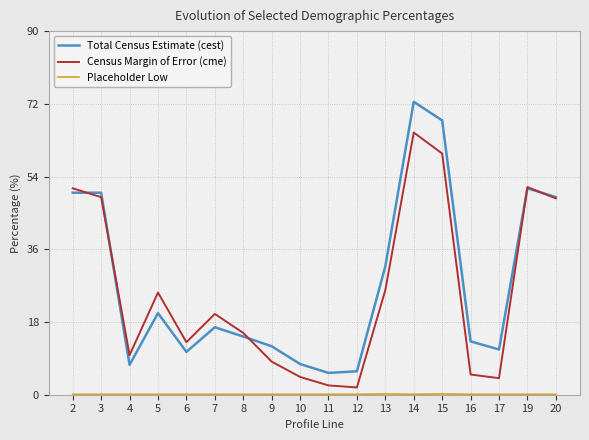

Is this an area chart (filled region under the line)?

No